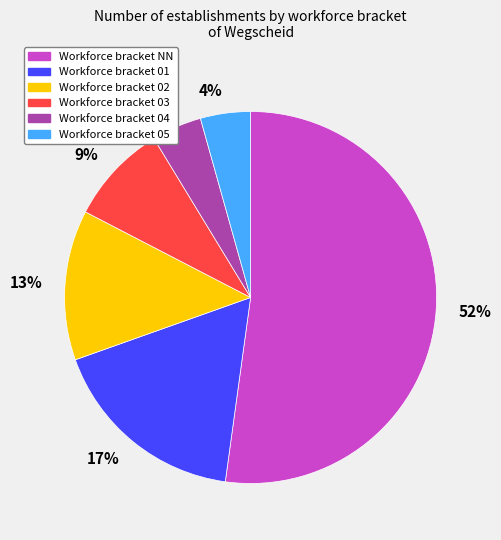

Count the number of slices in the pie.

6